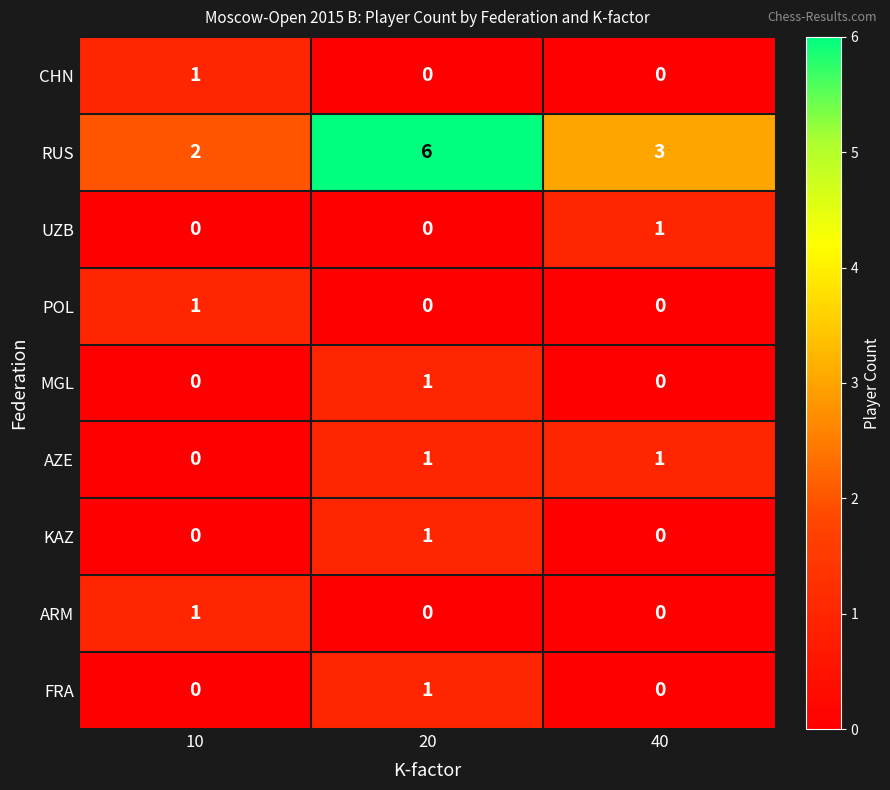

Reading right to left, list all the values displayed in this chart.

CHN: 40=0	20=0	10=1
RUS: 40=3	20=6	10=2
UZB: 40=1	20=0	10=0
POL: 40=0	20=0	10=1
MGL: 40=0	20=1	10=0
AZE: 40=1	20=1	10=0
KAZ: 40=0	20=1	10=0
ARM: 40=0	20=0	10=1
FRA: 40=0	20=1	10=0